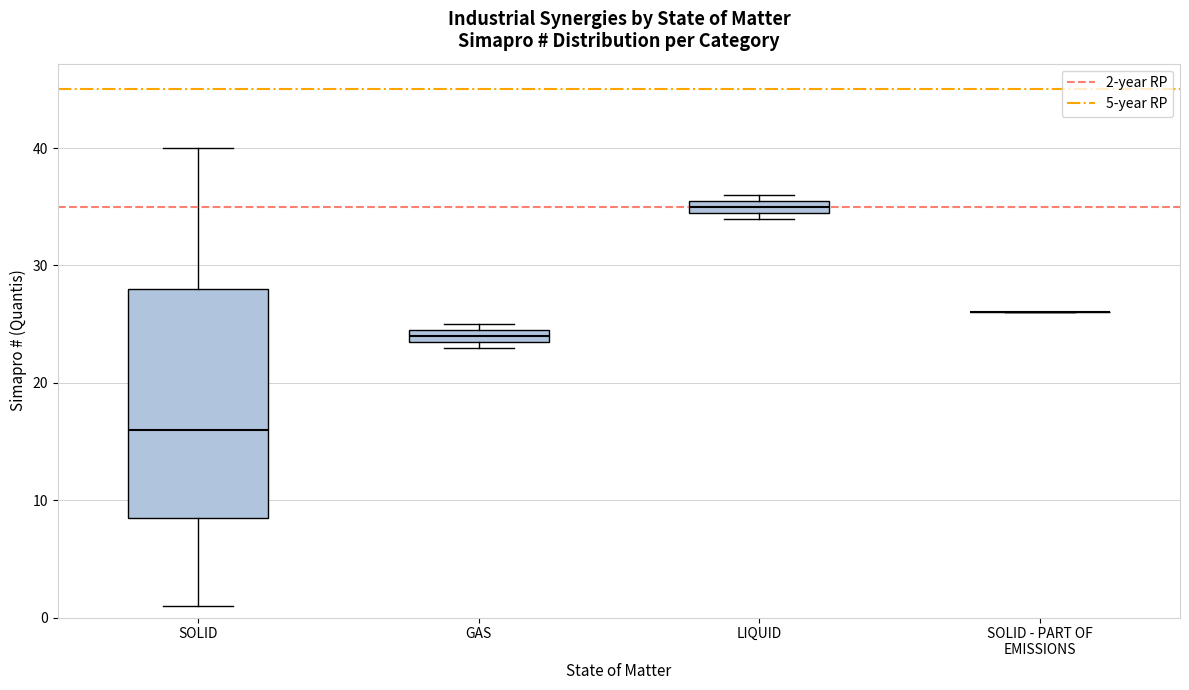

Where is the lower edge of the box for GAS on the y-axis? The values are not printed on the chart, so give them approximately, as read against the axis.

24